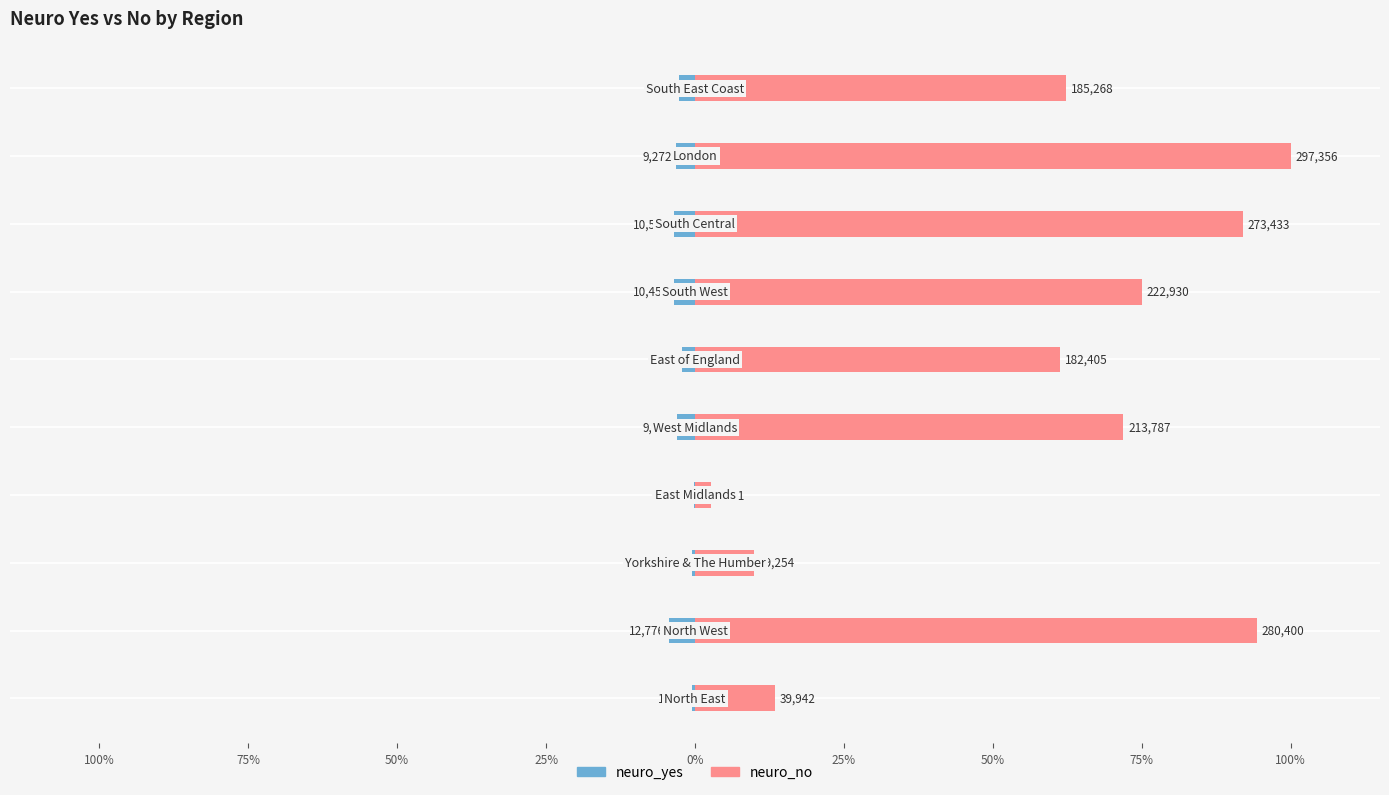

What is the difference between the neuro_no values at 50% and 75%?

19.3